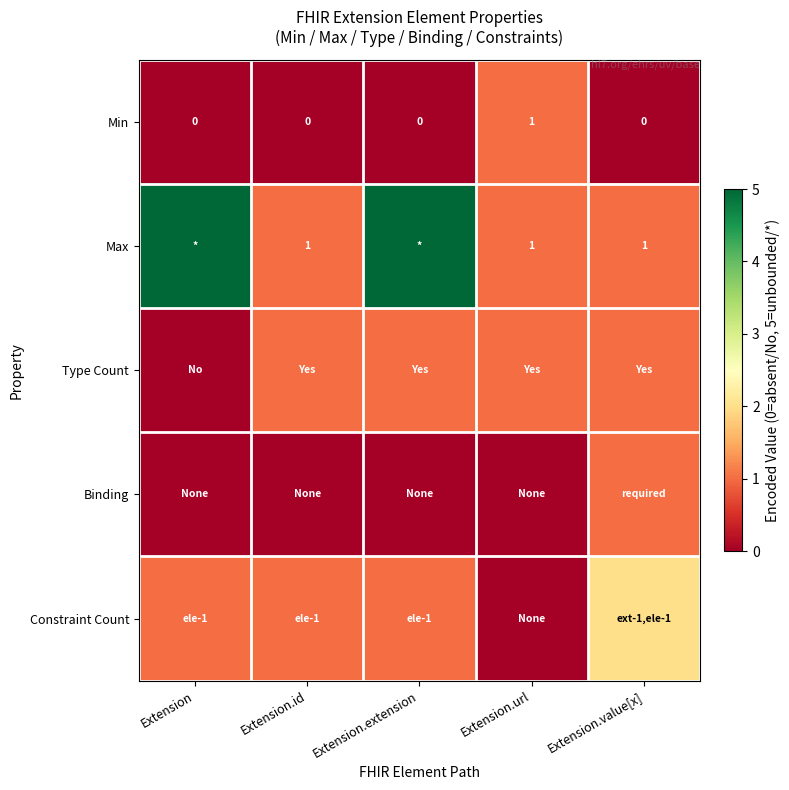

The Max series shows 1 at Extension.value[x]. True or false?

True